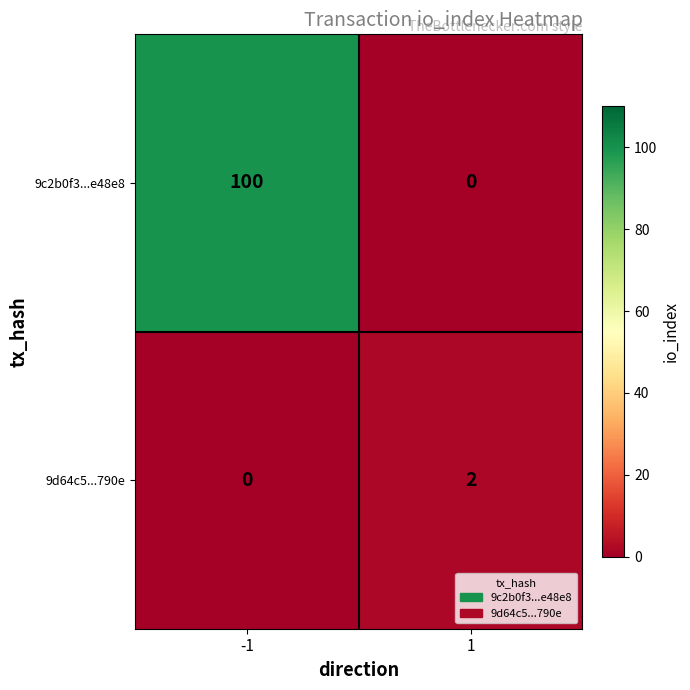

At how many categories does at least one series exceed 11?

1